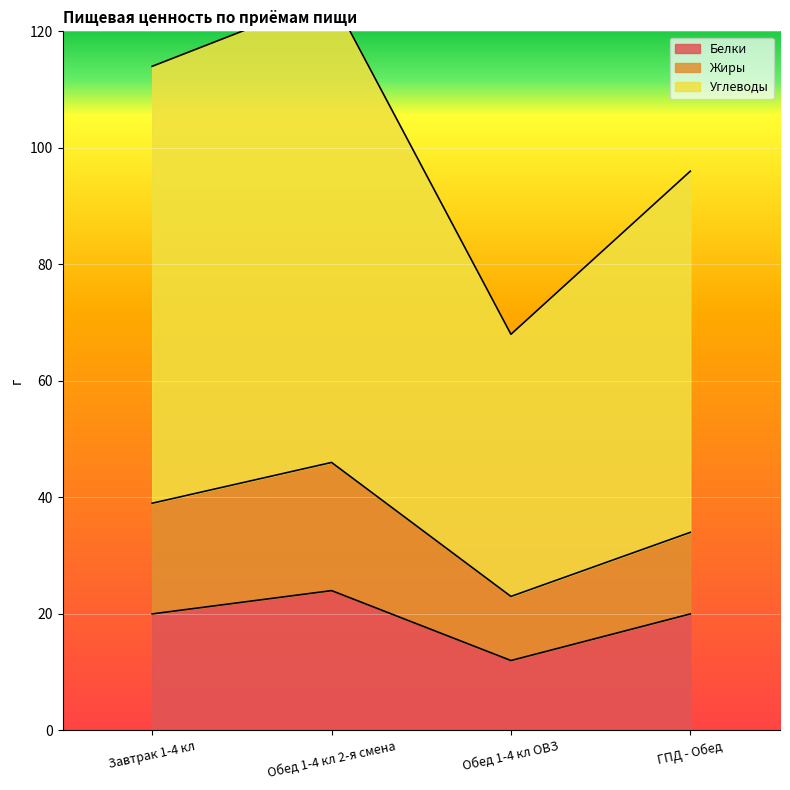

Is it true that Углеводы equals 126 at Обед 1-4 кл 2-я смена?

True